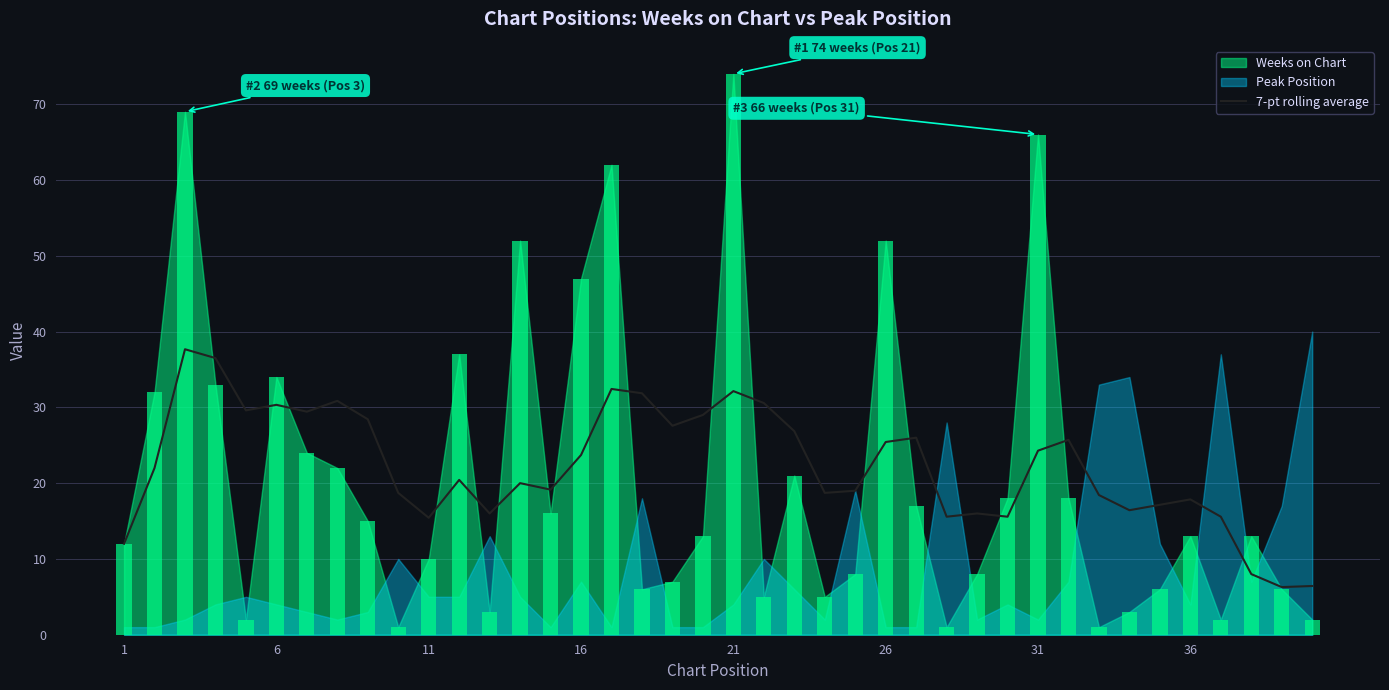

Reading left to right, list all the values displayed in this chart.

12.0	22.0	37.7	36.5	29.6	30.3	29.4	30.9	28.4	18.7	15.4	20.4	16.0	20.0	19.1	23.7	32.4	31.9	27.6	29.0	32.1	30.6	26.9	18.7	19.0	25.4	26.0	15.6	16.0	15.6	24.3	25.7	18.4	16.4	17.1	17.9	15.6	8.0	6.3	6.4